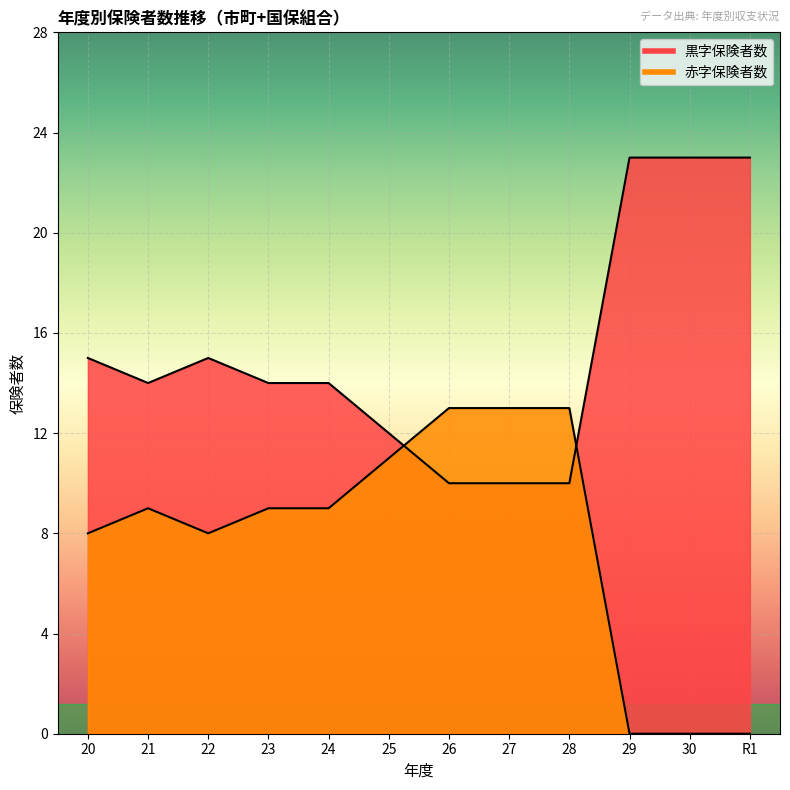

Is it true that 赤字保険者数 equals 5 at 26?

False